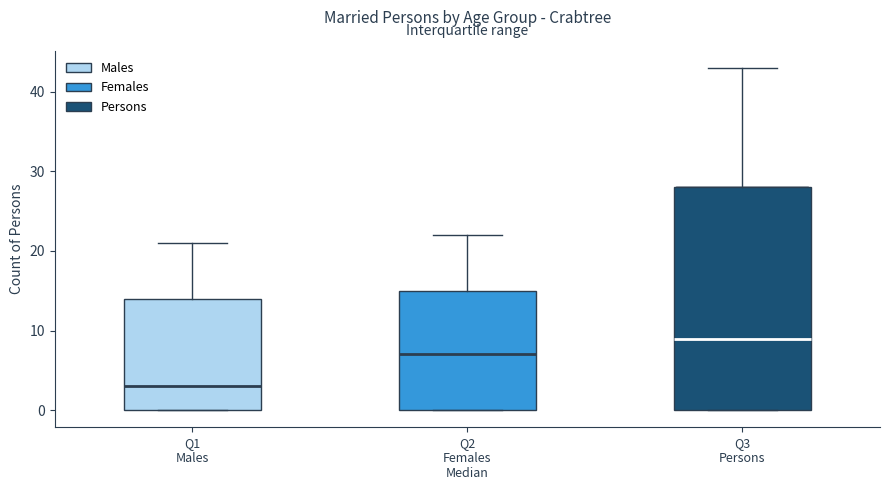

Reading left to right, transcribe this box plot: for each box, give where its median line is, the range the box spans, and where its two whiskers end, as read against the y-axis. The values are not printed on the chart, so give them approximately, as read against the axis.

Q1 Males: median 3, box 0 to 14, whiskers 0 to 21
Q2 Females Median: median 7, box 0 to 15, whiskers 0 to 22
Q3 Persons: median 9, box 0 to 28, whiskers 0 to 43